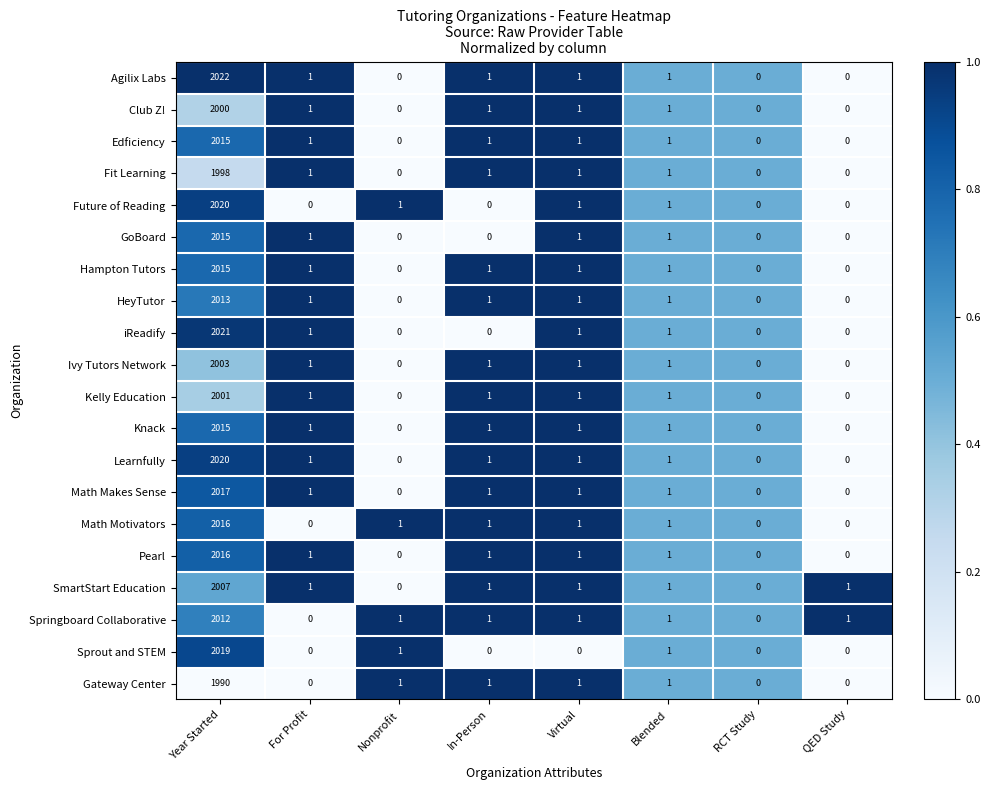

Which category has the highest value in the Kelly Education series?

Year Started